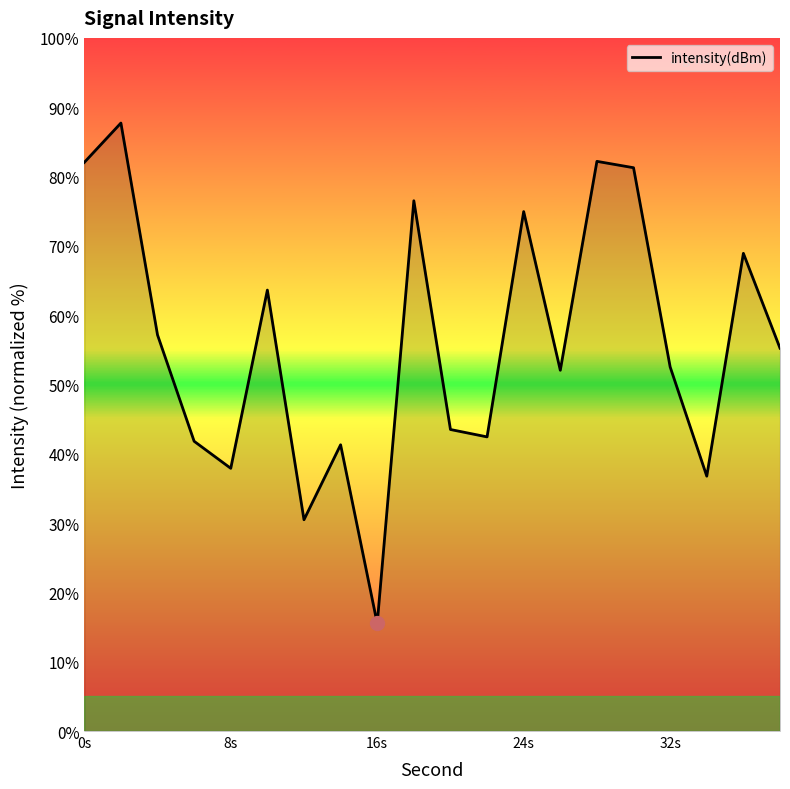

What is the greatest value displayed?

87.7